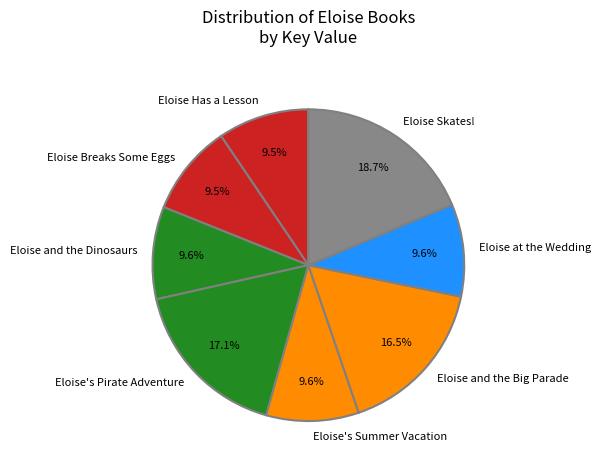

To the nearest percent, what is the combined percentage of Eloise at the Wedding and Eloise Skates!?

28%